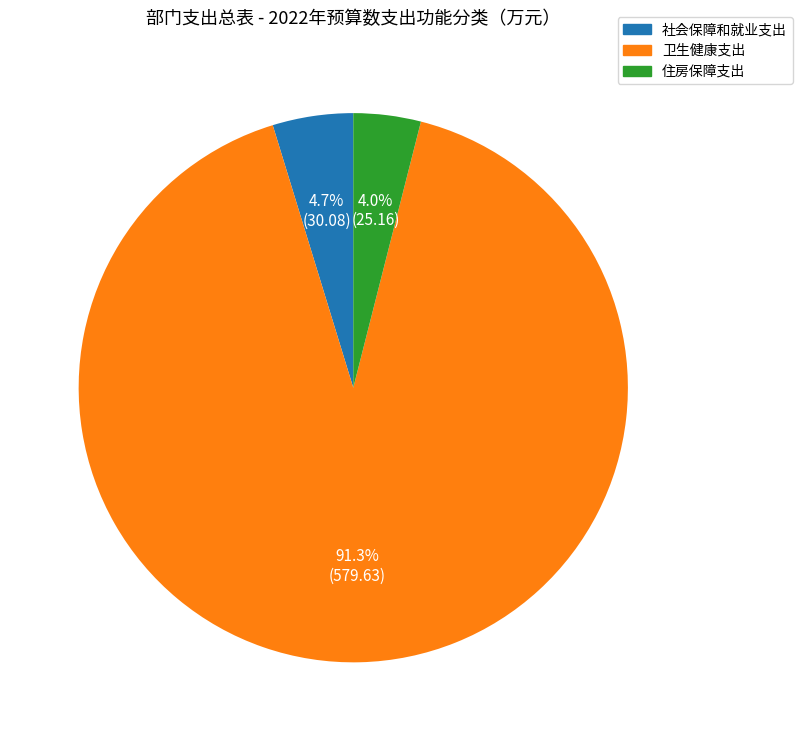

To the nearest percent, what is the average slice percentage?

33%